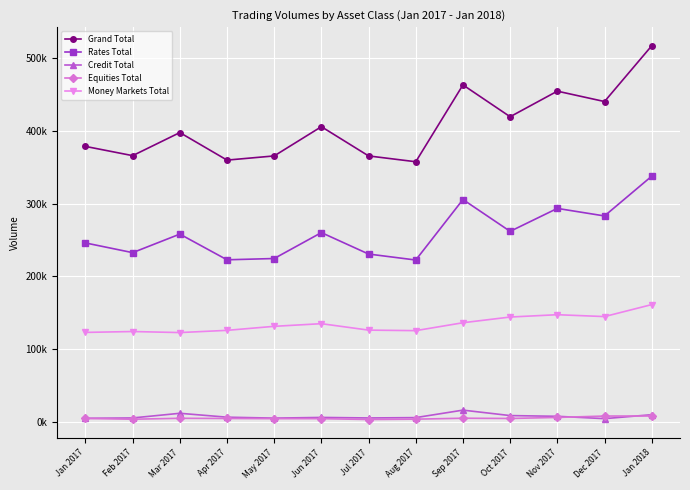

Rank the series by their maximum value, from lowest to highest.

Equities Total, Credit Total, Money Markets Total, Rates Total, Grand Total